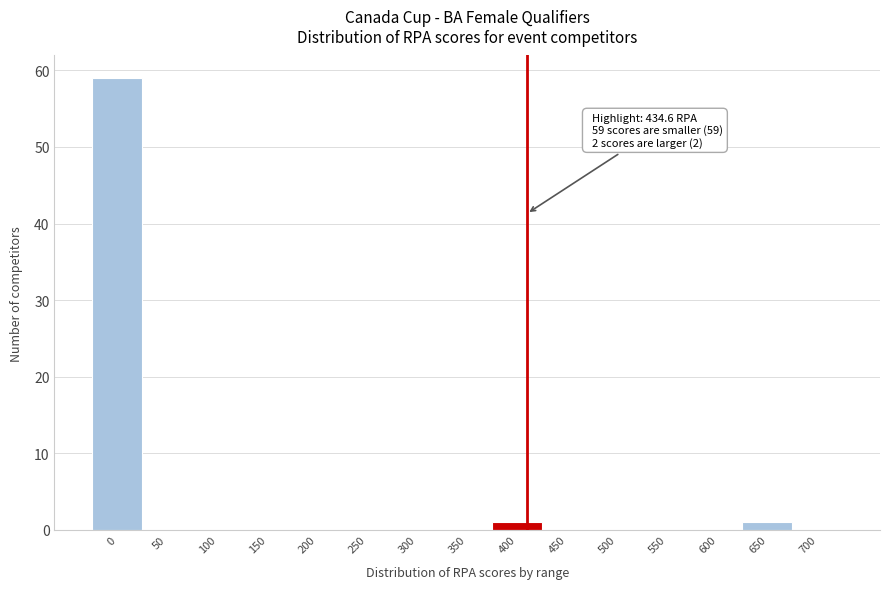

Reading right to left, what are all the values shown in this chart?

700=0	650=1	600=0	550=0	500=0	450=0	400=1	350=0	300=0	250=0	200=0	150=0	100=0	50=0	0=59